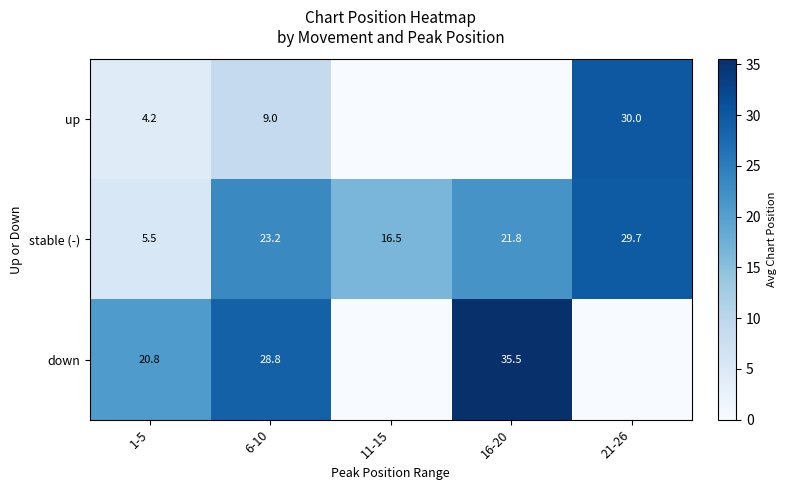

At which category does the chart reach its peak across all series?

16-20